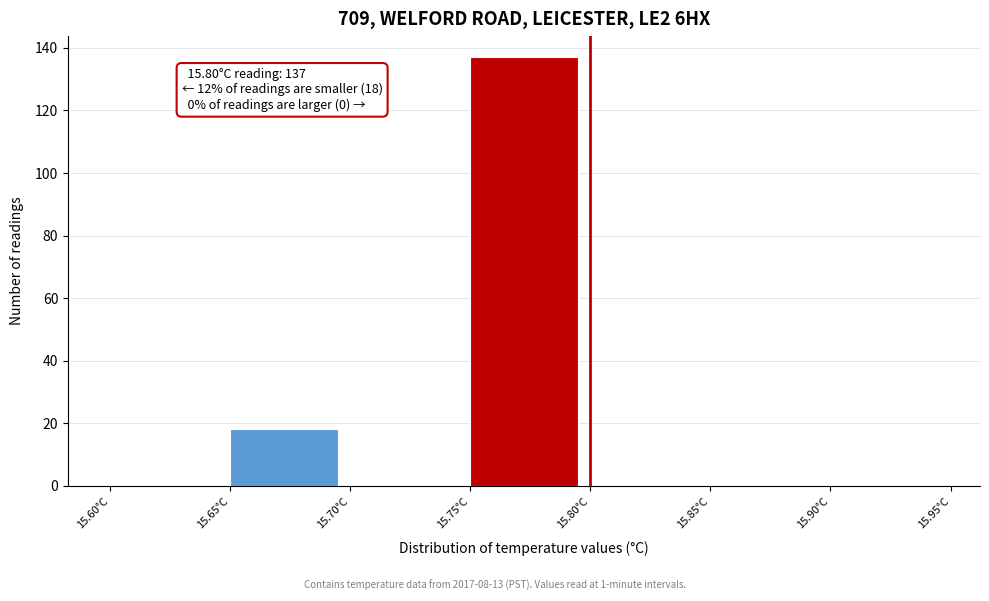

Which range on the x-axis has the tallest bar?

15.75 to 15.80